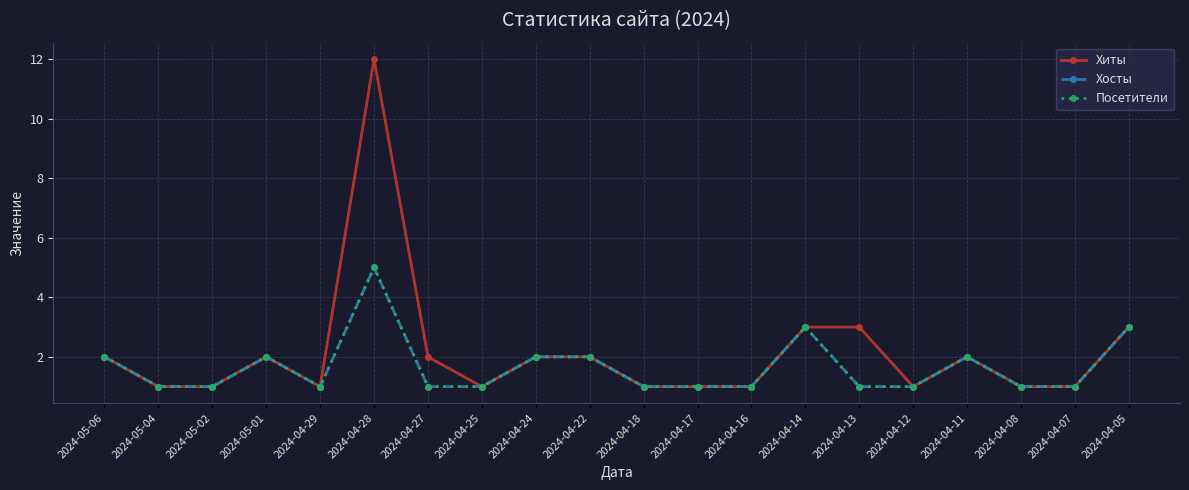

True or false: Хиты has more than 1 points higher than both neighbors.

True